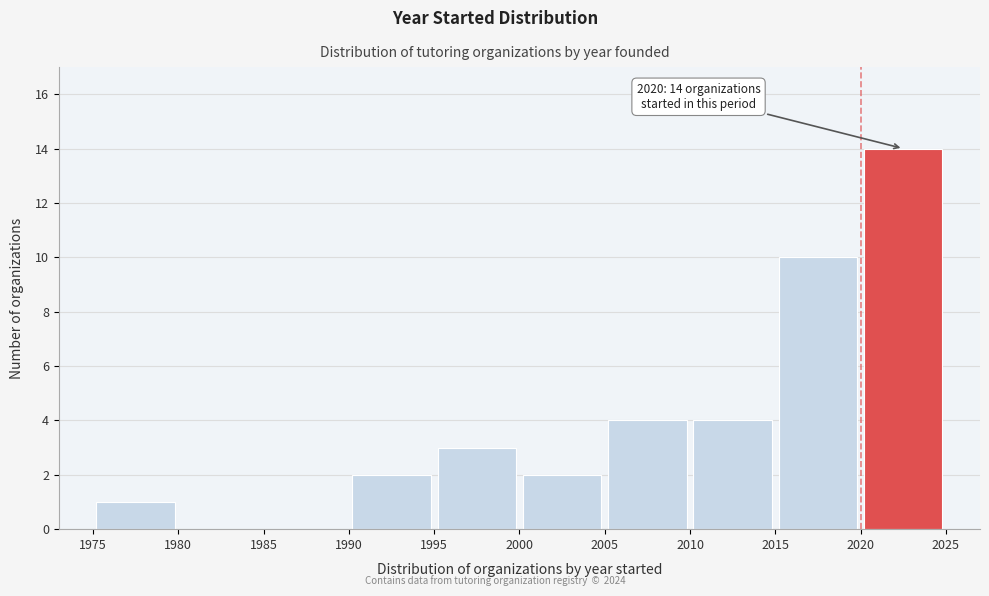

Over which range of the x-axis is the bar tallest?

2020 to 2025